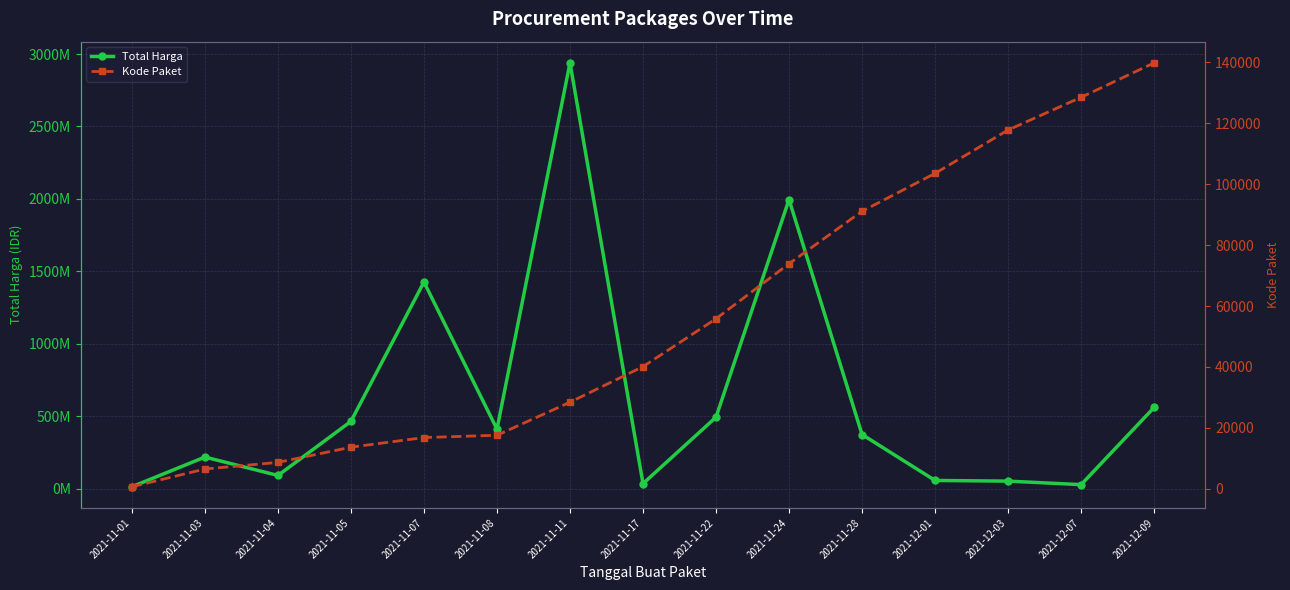

Is it true that Total Harga equals 1425867900 at 2021-11-07?

True